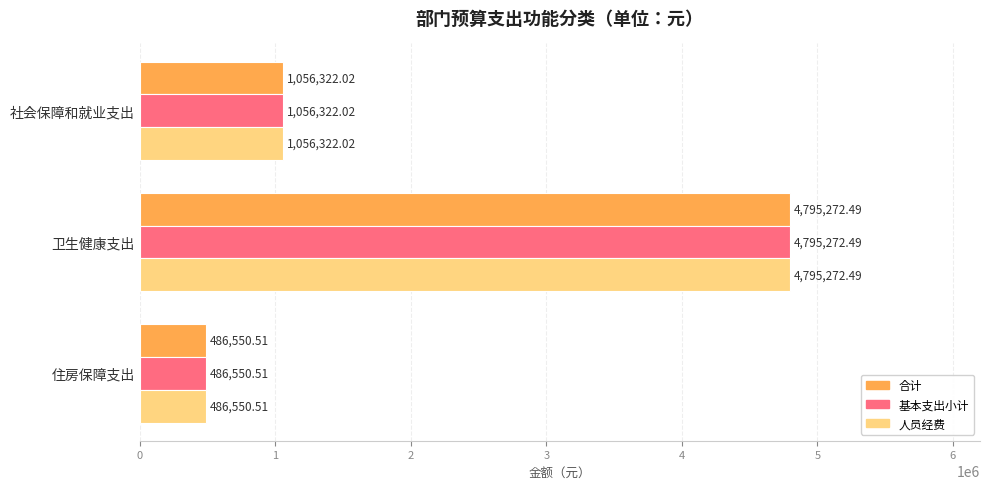

Which category has the lowest value in the 合计 series?

住房保障支出